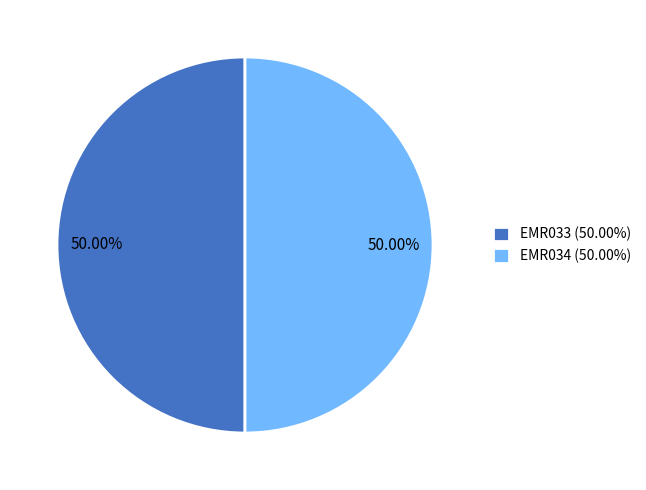

True or false: EMR034 accounts for 42% of the total.

False